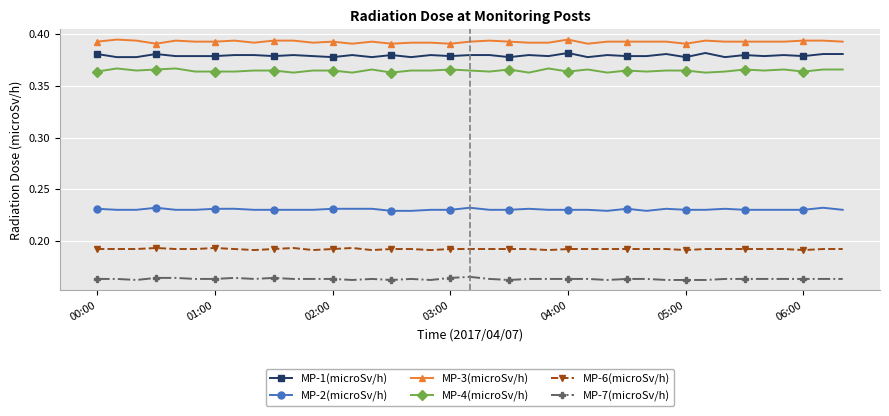

True or false: MP-3(microSv/h) and MP-4(microSv/h) cross at least once.

False